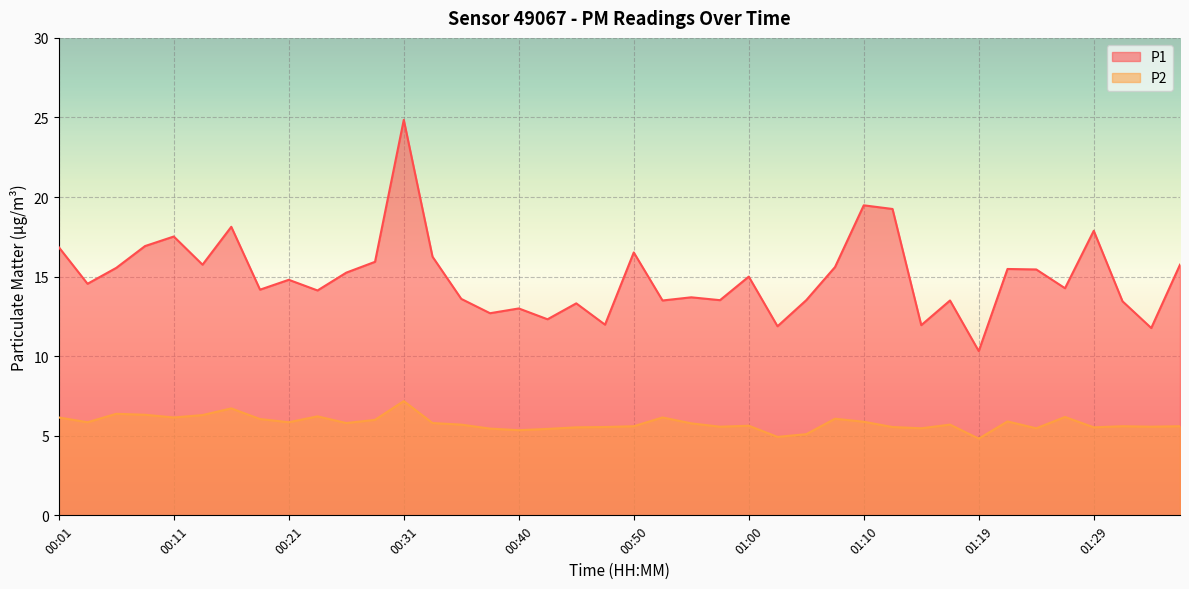

In P2, how many points are higher than both neighbors (excluding endpoints)?

11